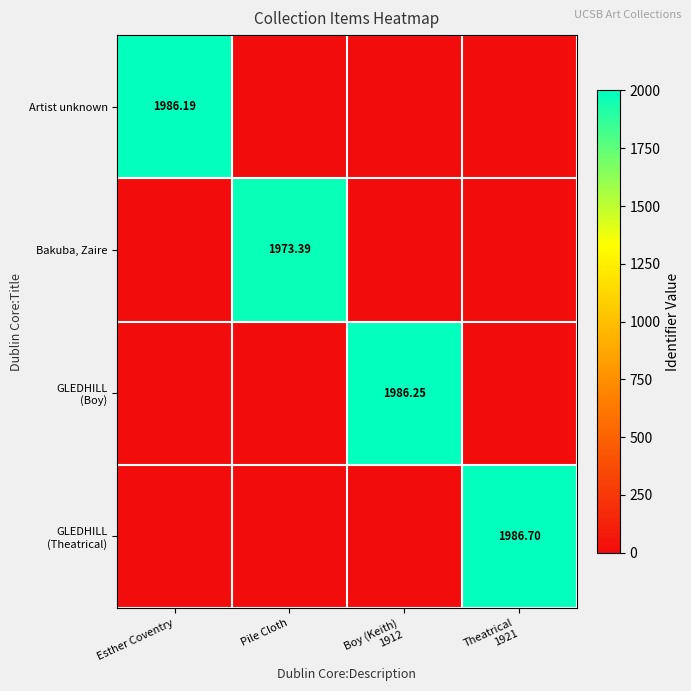

What is the approximate value of GLEDHILL (Boy) at Boy (Keith) 1912?

1986.2